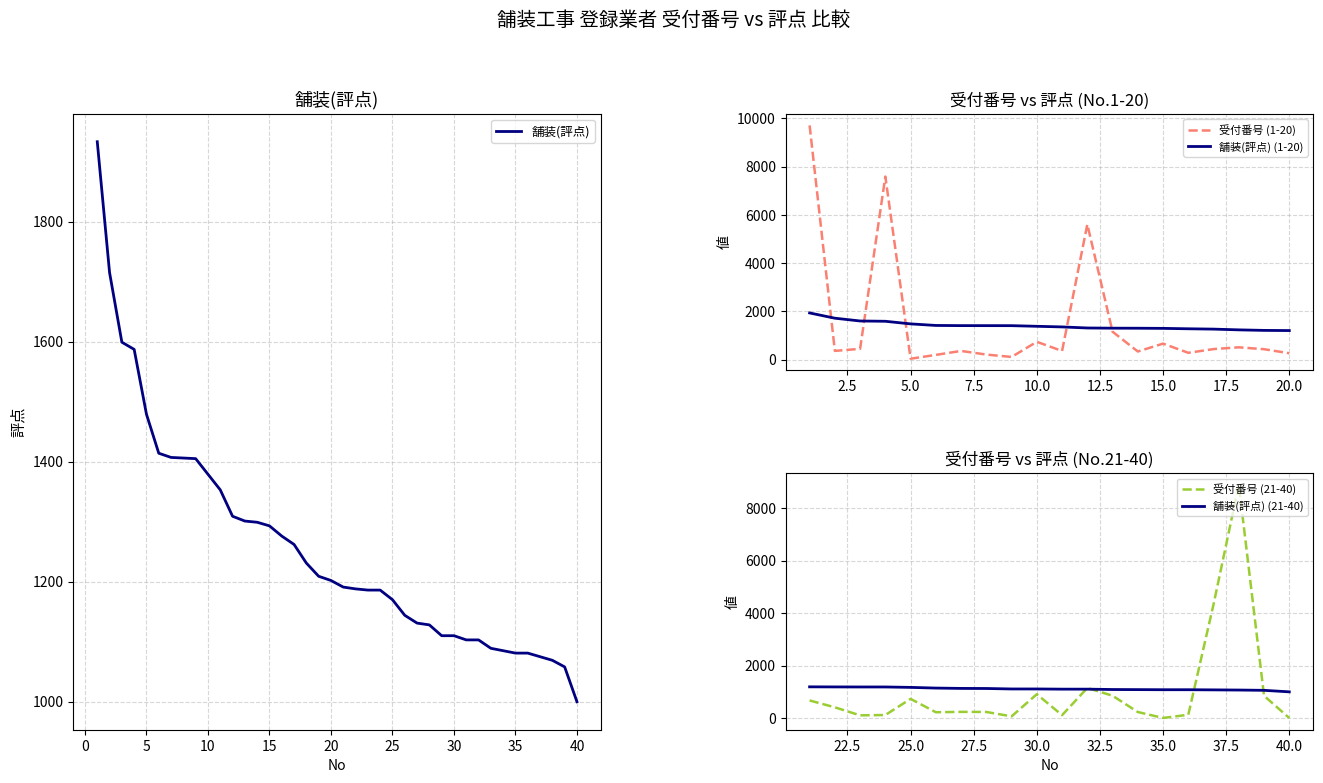

True or false: the data shows 577 at 1.

False